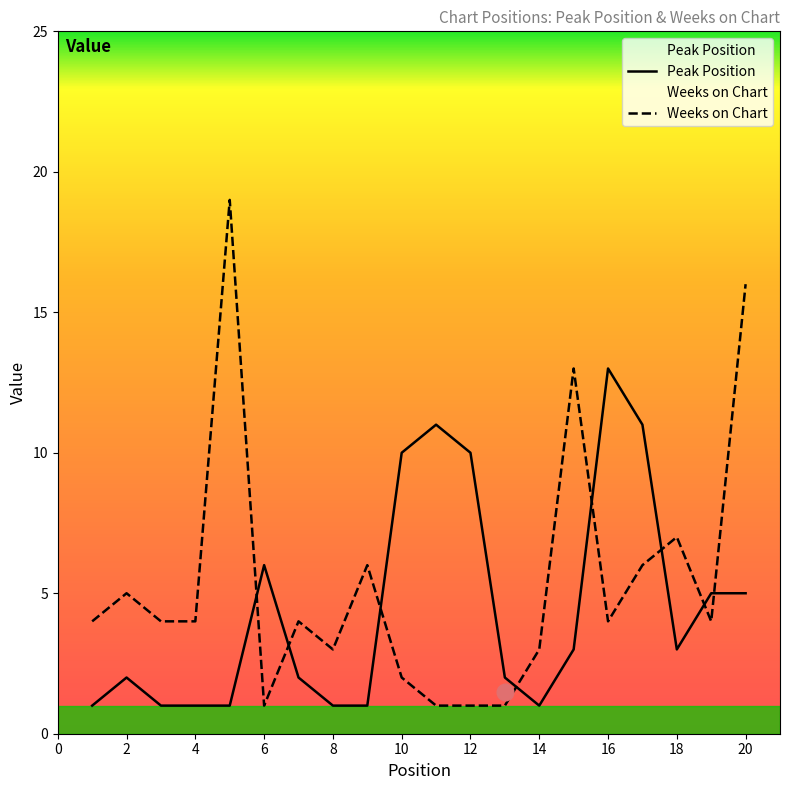

How many categories are shown in the chart?

20